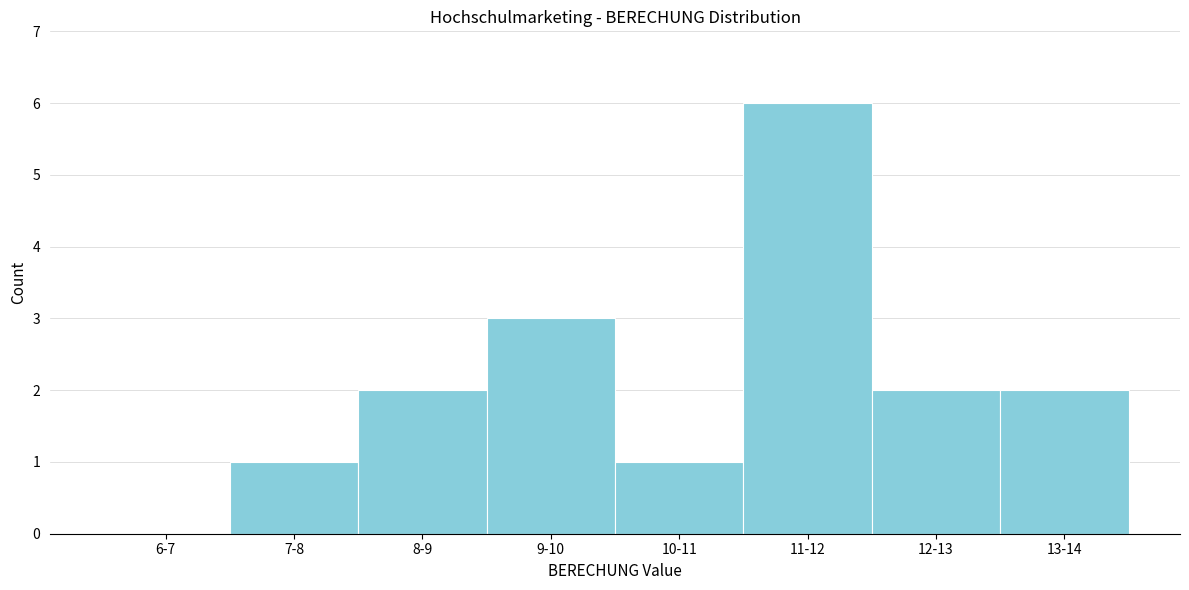

Reading right to left, list all the values displayed in this chart.

13-14=2	12-13=2	11-12=6	10-11=1	9-10=3	8-9=2	7-8=1	6-7=0